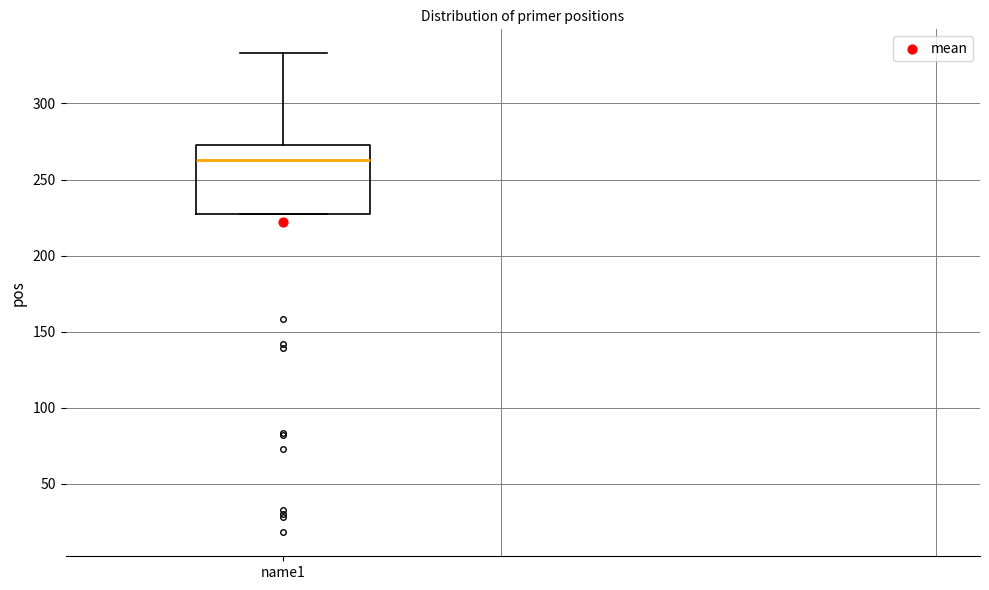

Transcribe this box plot: give where the median line is, the range the box spans, and where the two whiskers end, as read against the y-axis. The values are not printed on the chart, so give them approximately, as read against the axis.

median 265, box 225 to 275, whiskers 225 to 335